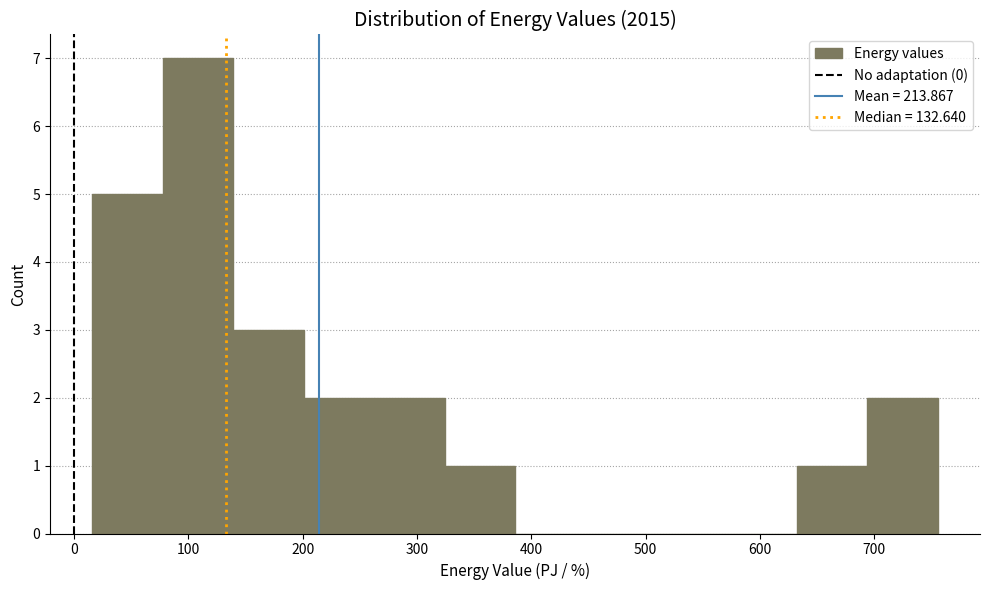

Reading left to right, transcribe this chart: for each bar, give the range it covers on the x-axis and its height. Neither the bar edges nor the heights are printed on the chart, so give them approximately, as read against the axes.

20 to 80: 5
80 to 140: 7
140 to 200: 3
200 to 260: 2
260 to 320: 2
320 to 390: 1
390 to 450: 0
450 to 510: 0
510 to 570: 0
570 to 630: 0
630 to 690: 1
690 to 760: 2